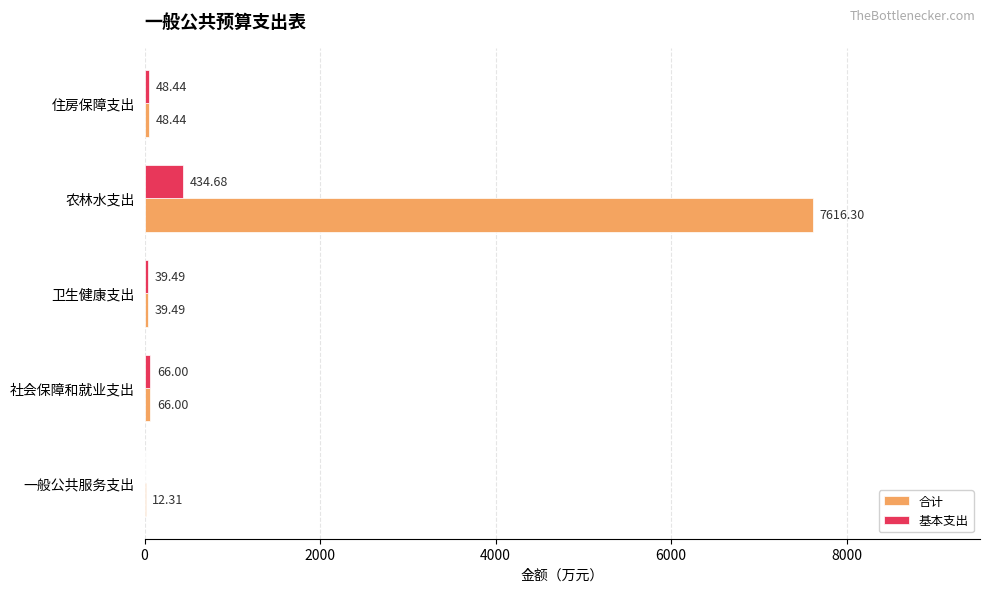

How many values in 基本支出 are above zero?

4